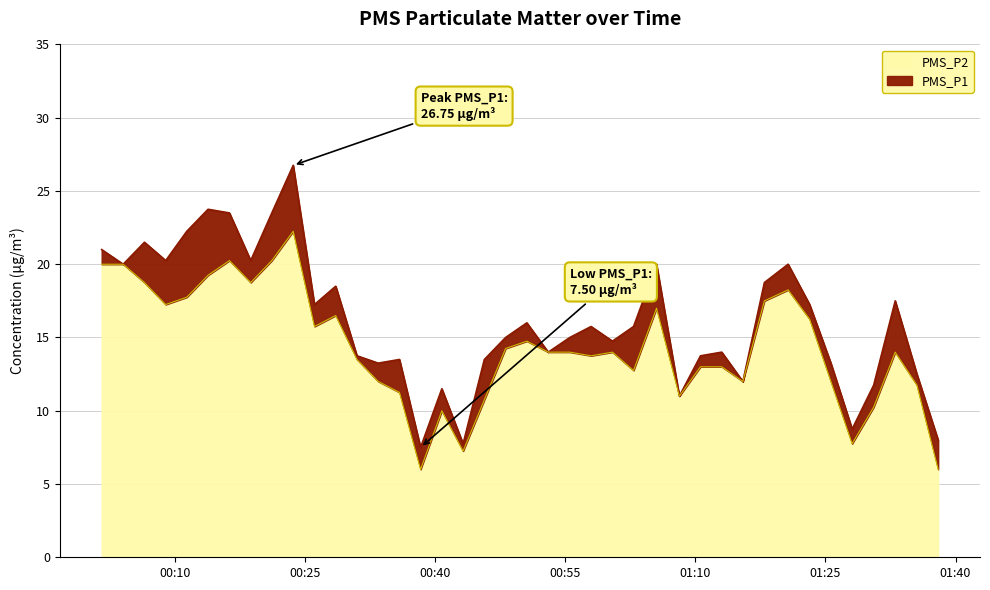

In PMS_P1, how many points are higher than both neighbors (excluding endpoints)?

12